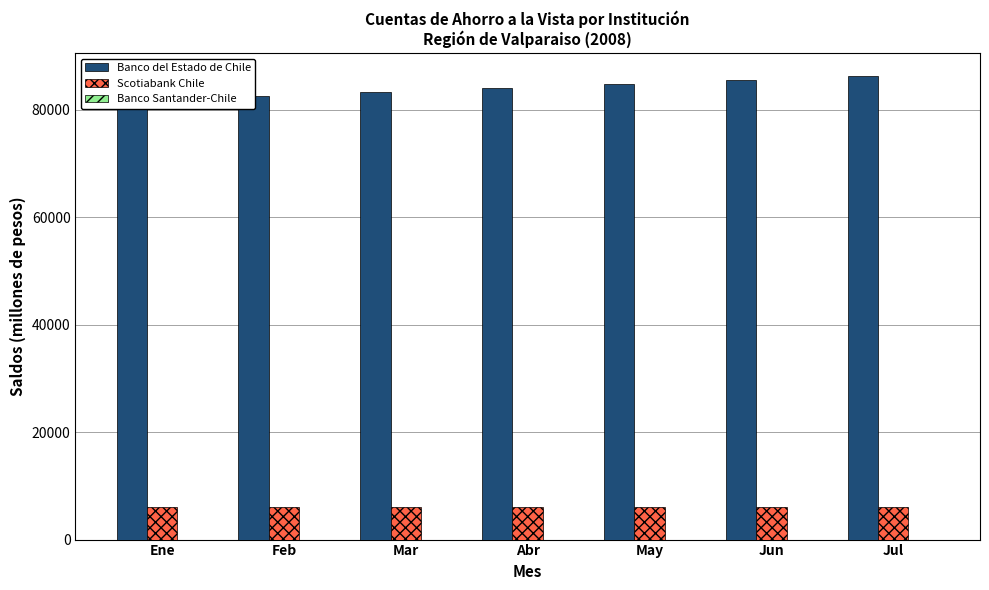

Which label corresponds to the largest value in the chart?

Jul